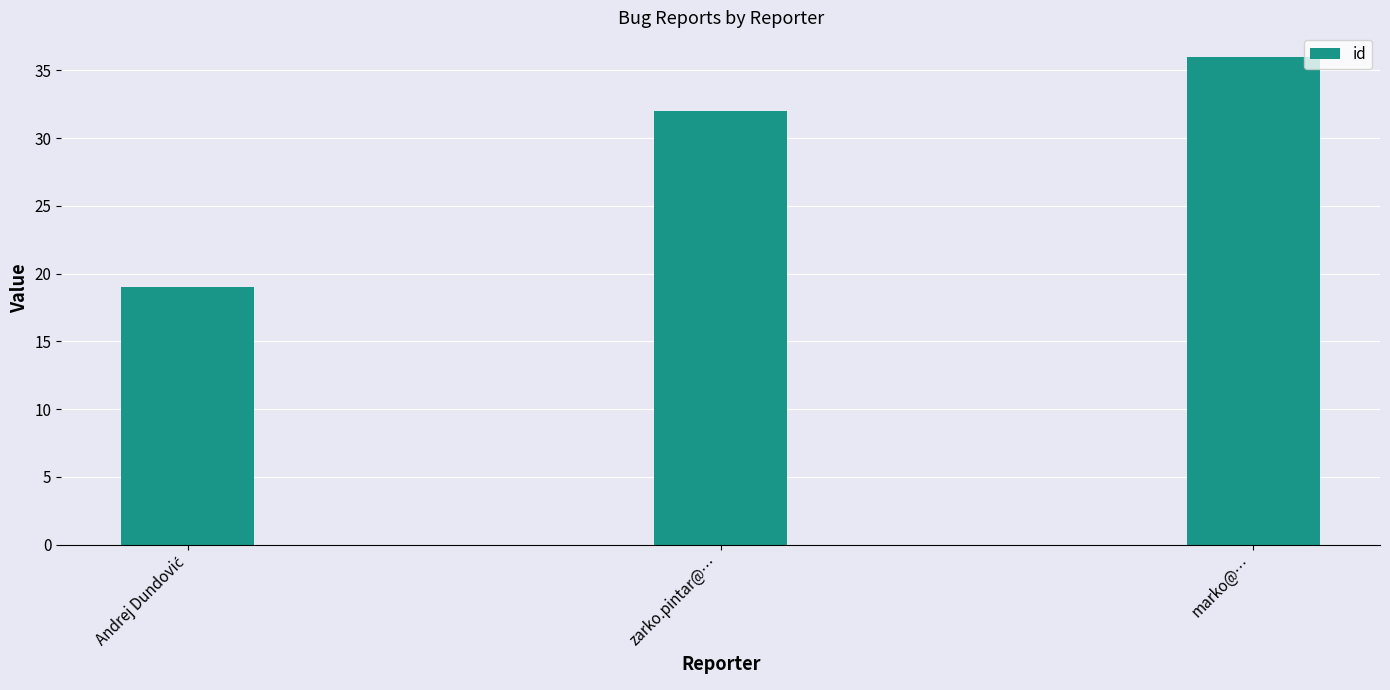

What is the difference between the maximum and minimum values?

17